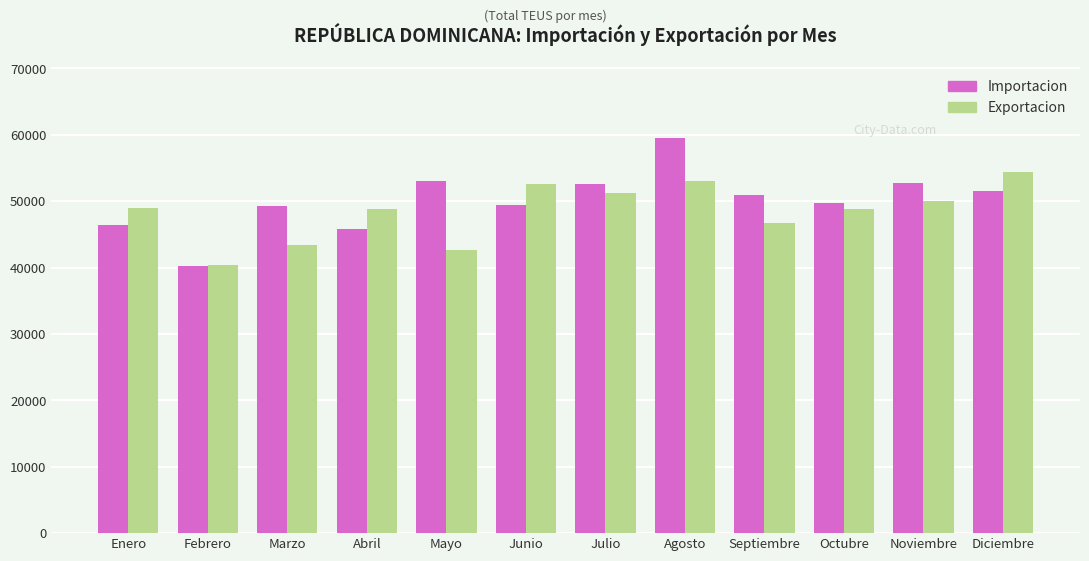

The Importacion series shows 49765 at Octubre. True or false?

True